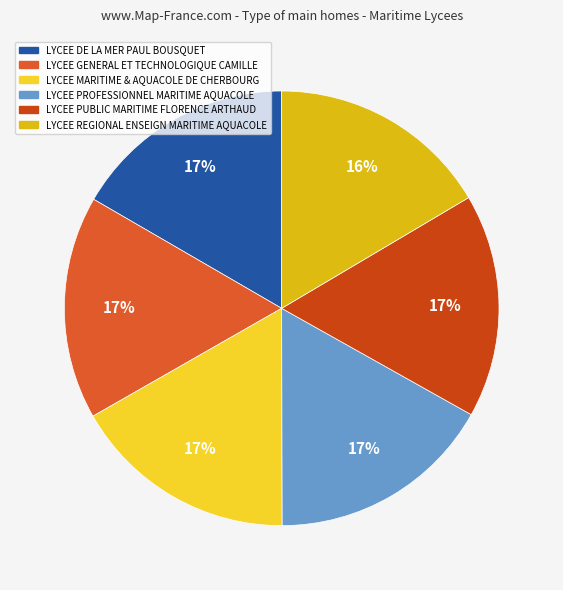

True or false: LYCEE PROFESSIONNEL MARITIME AQUACOLE accounts for 26% of the total.

False